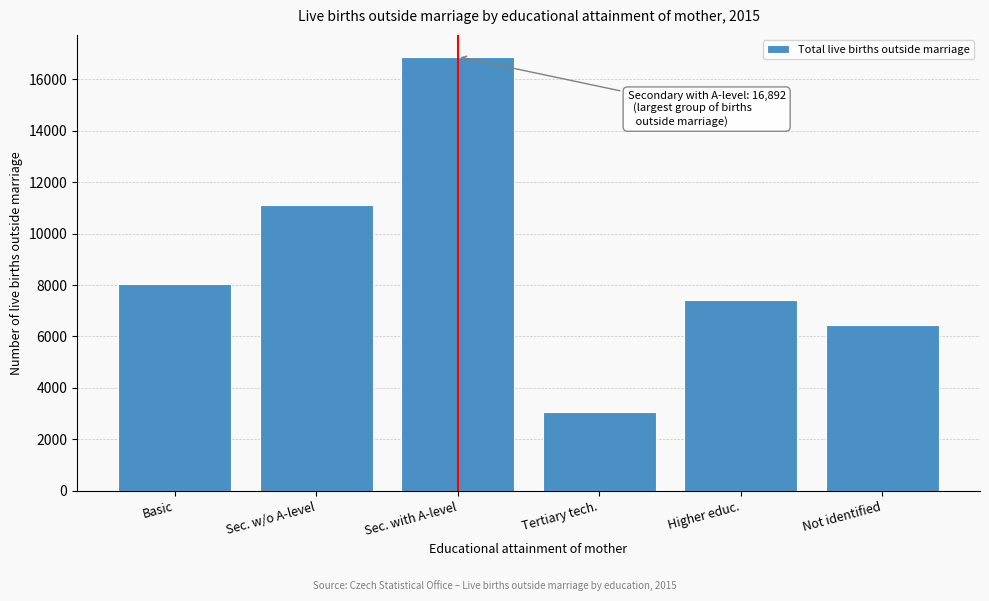

Reading right to left, extract all data points from this chart.

6444	7403	3056	16892	11123	8058